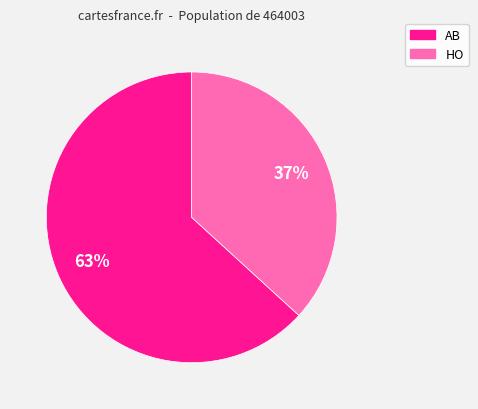

What is the smallest slice in the pie chart?

HO